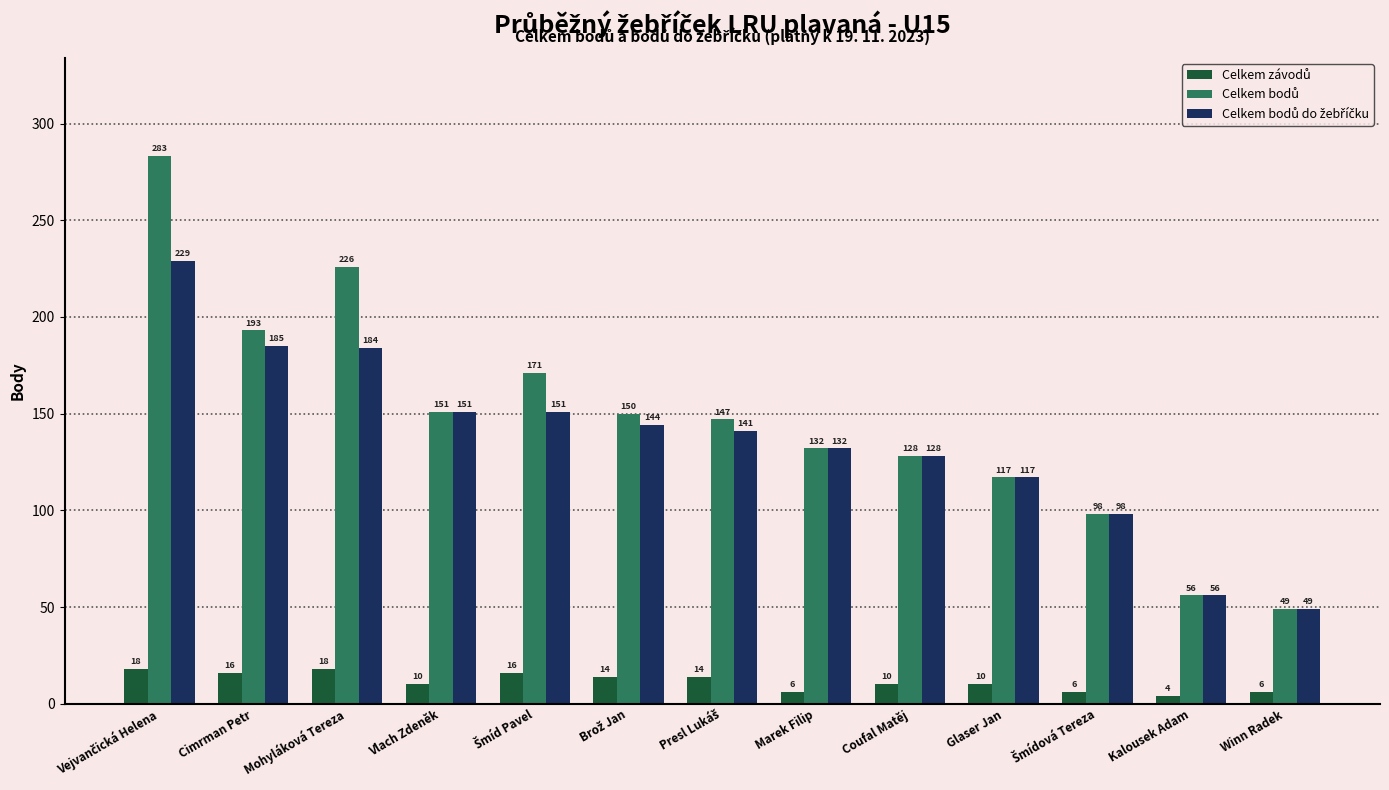

What is the greatest value displayed?

283